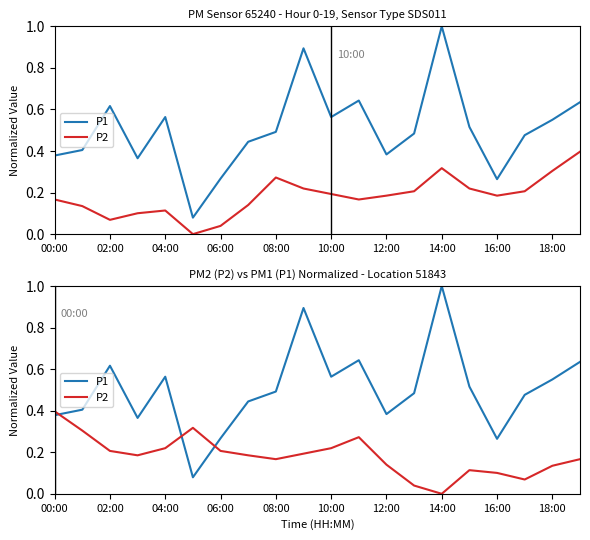

At which label is P2 closest to 0?

14:00